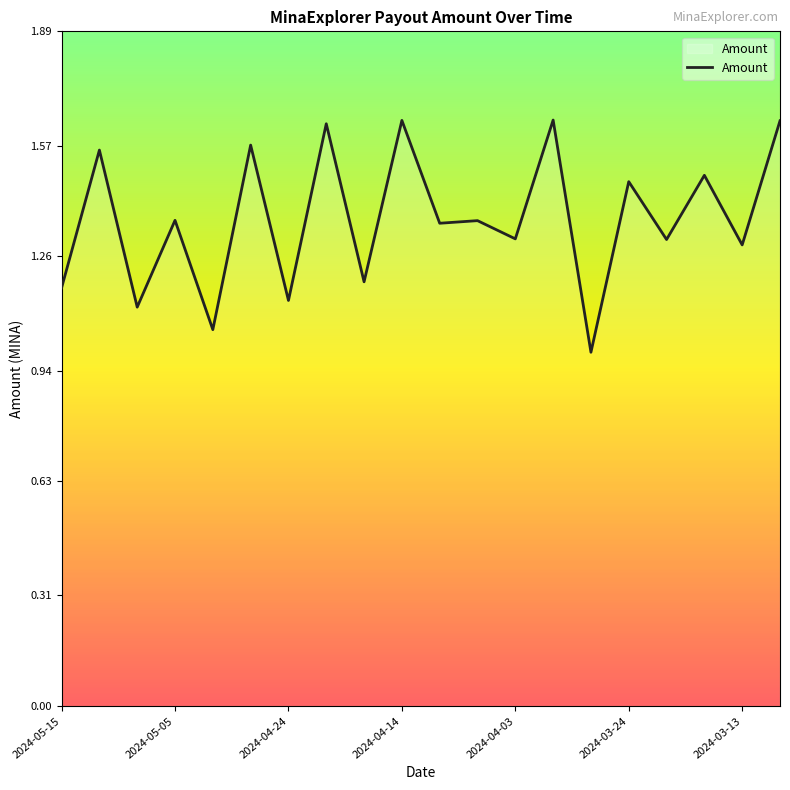

What is the difference between the maximum and minimum values?

0.7